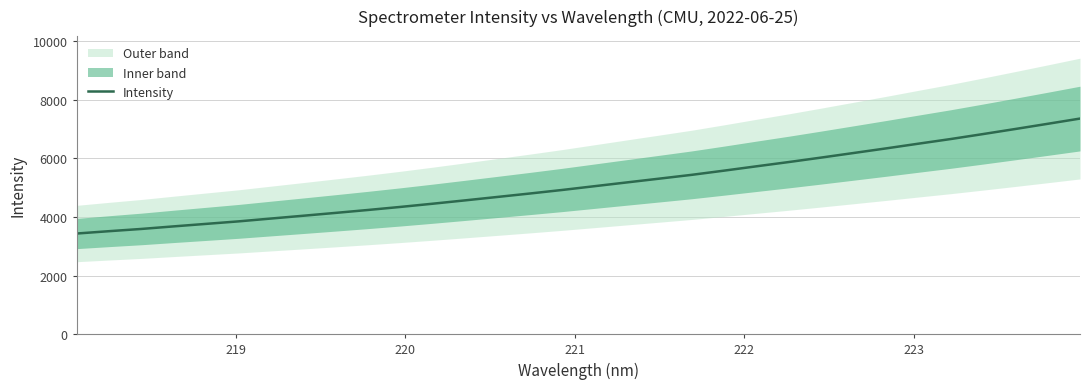

What is the sum of all values?

164218.6